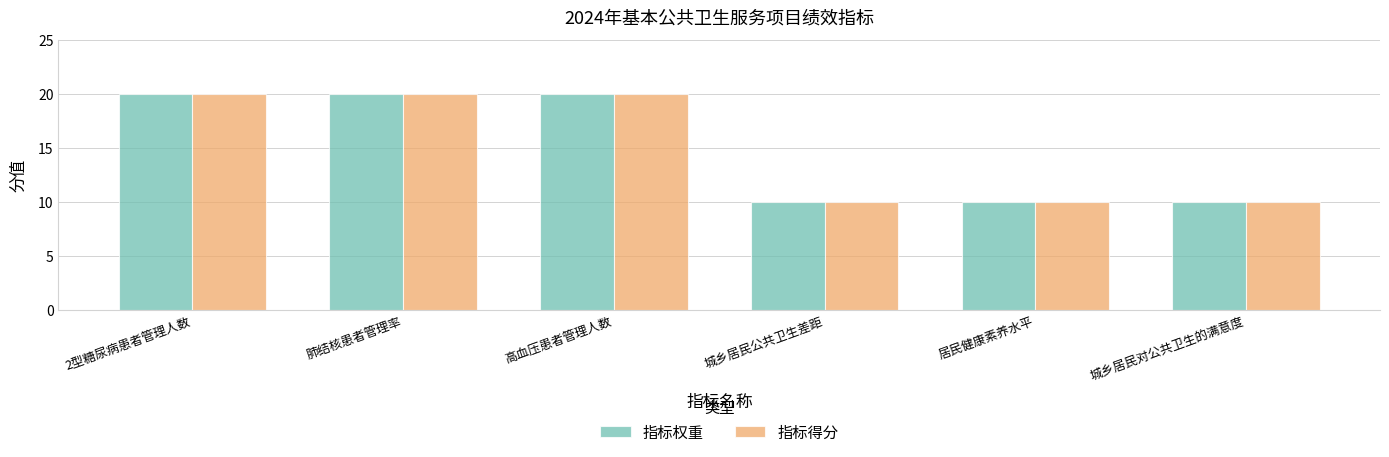

The 指标得分 series shows 20 at 肺结核患者管理率. True or false?

True